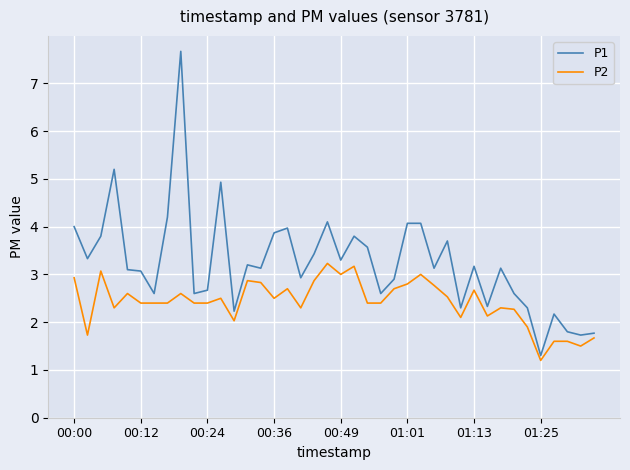

How many distinct data groups are displayed?

2